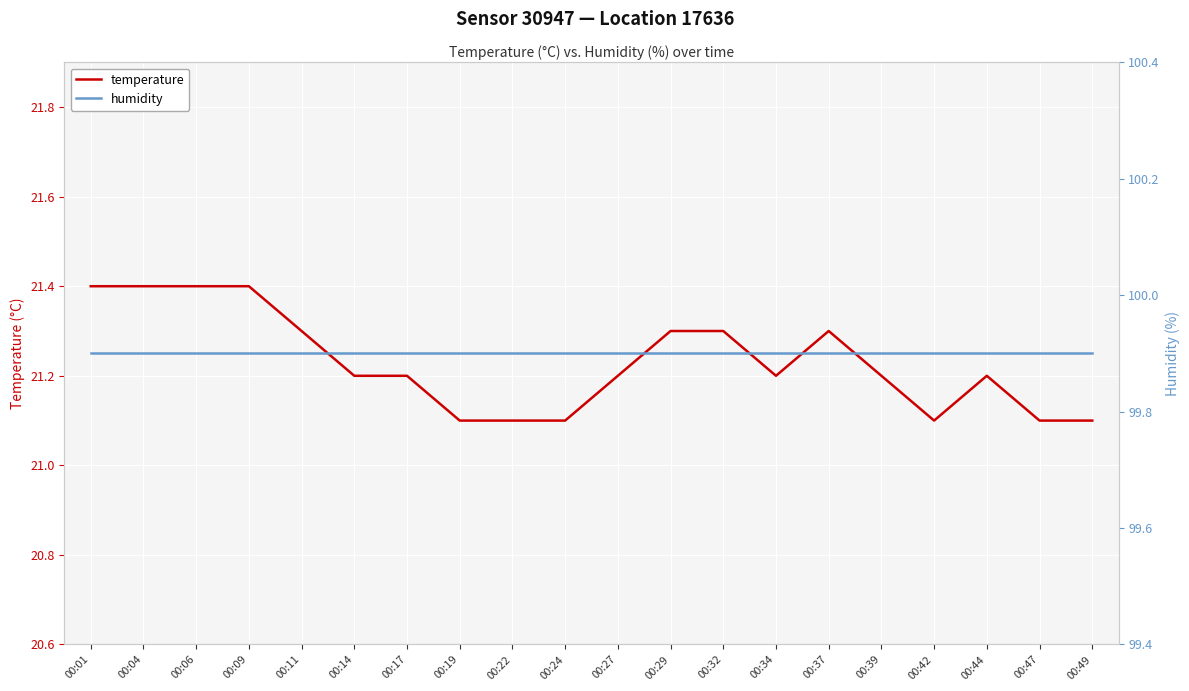

True or false: humidity and temperature intersect in this chart.

False